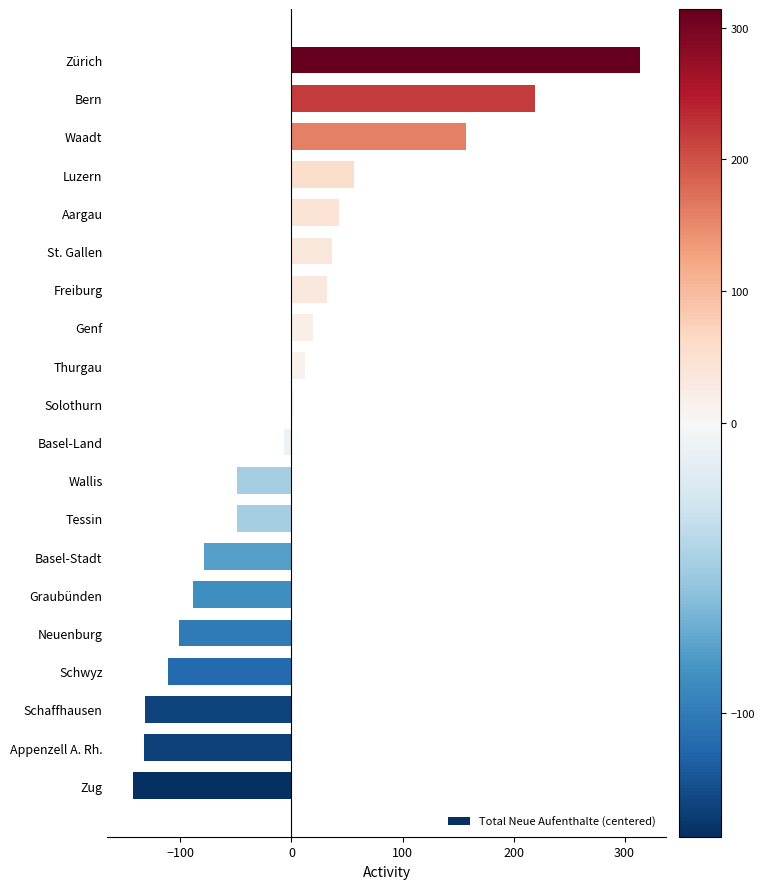

Which has a higher value, Wallis or Bern?

Bern